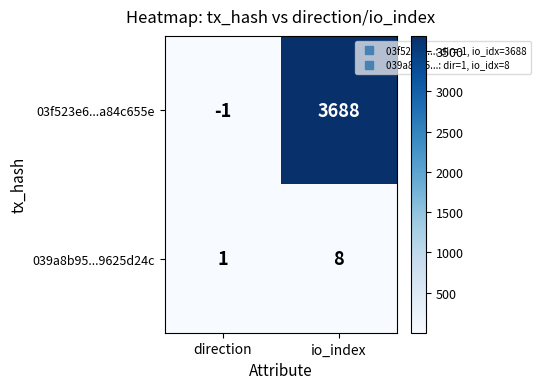

Which series has the widest spread of values?

03f523e6...a84c655e